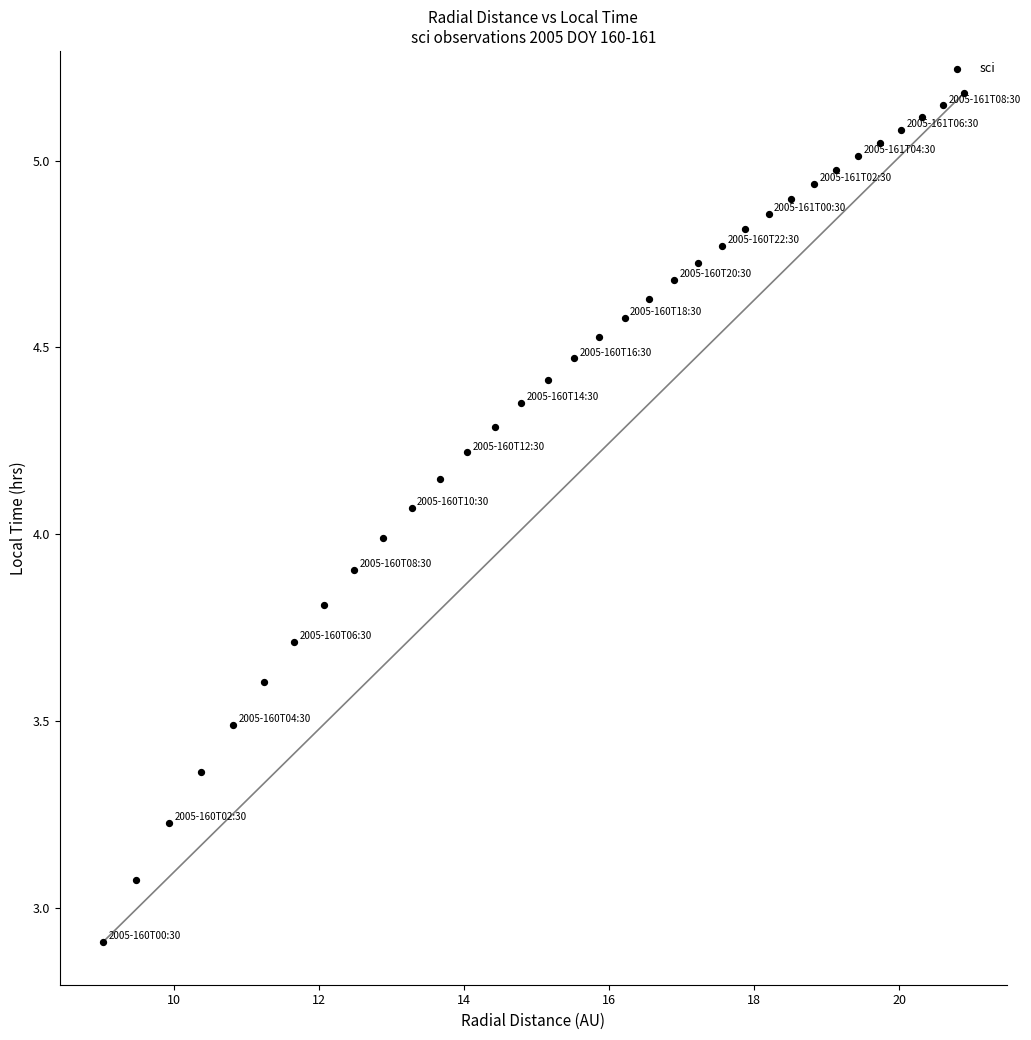

What is the range of Y values (max minus min)?

2.3